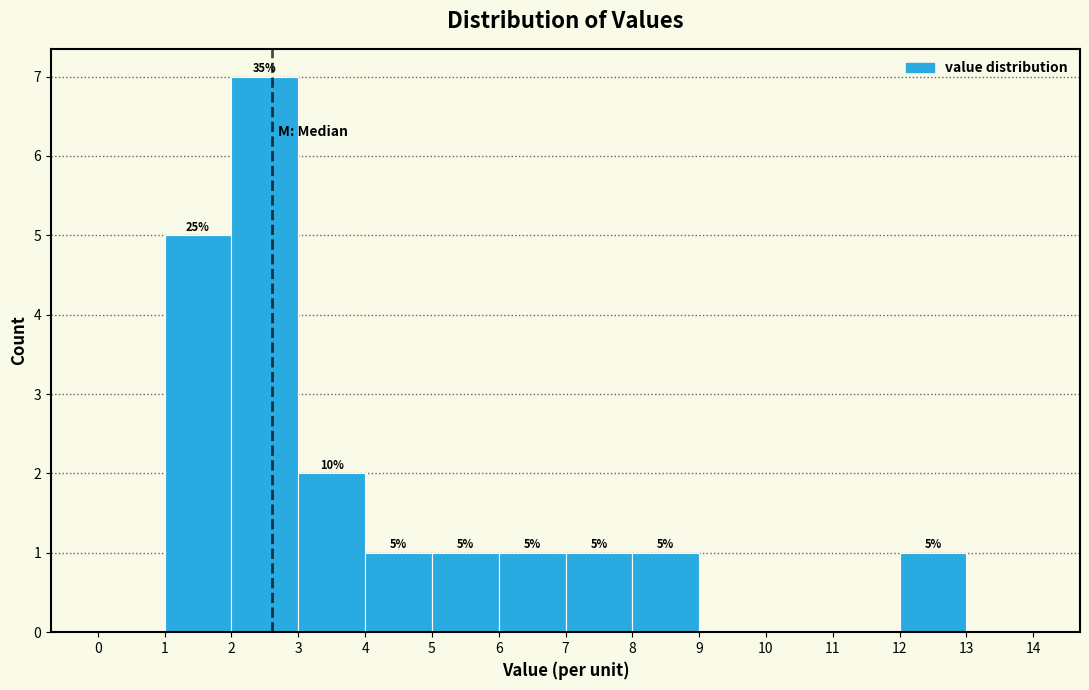

Which range on the x-axis has the tallest bar?

2 to 3